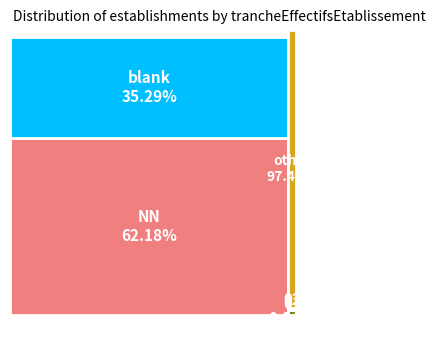

Rank the categories by value from lowest to highest.

02, 01, , NN